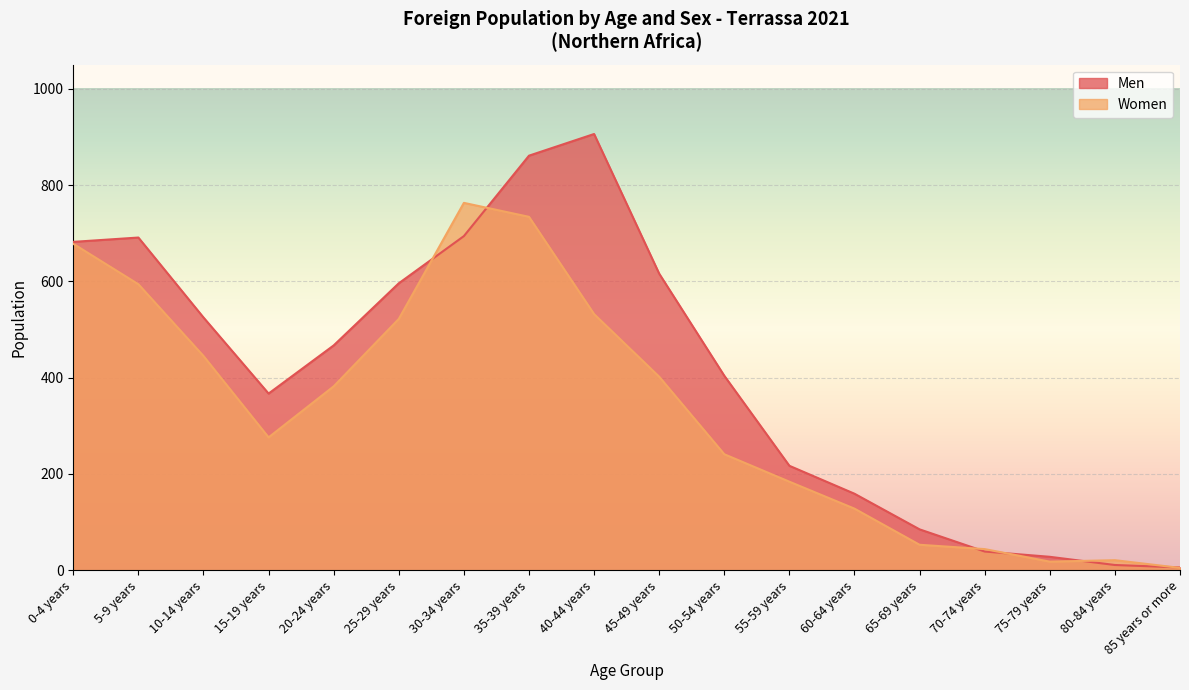

Which label corresponds to the largest value in the chart?

40-44 years